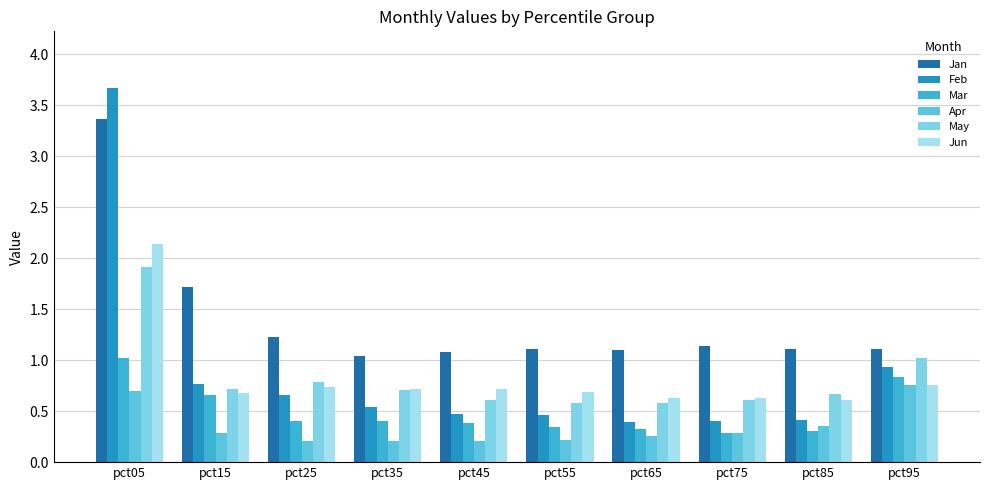

At how many categories does at least one series exceed 1?

10